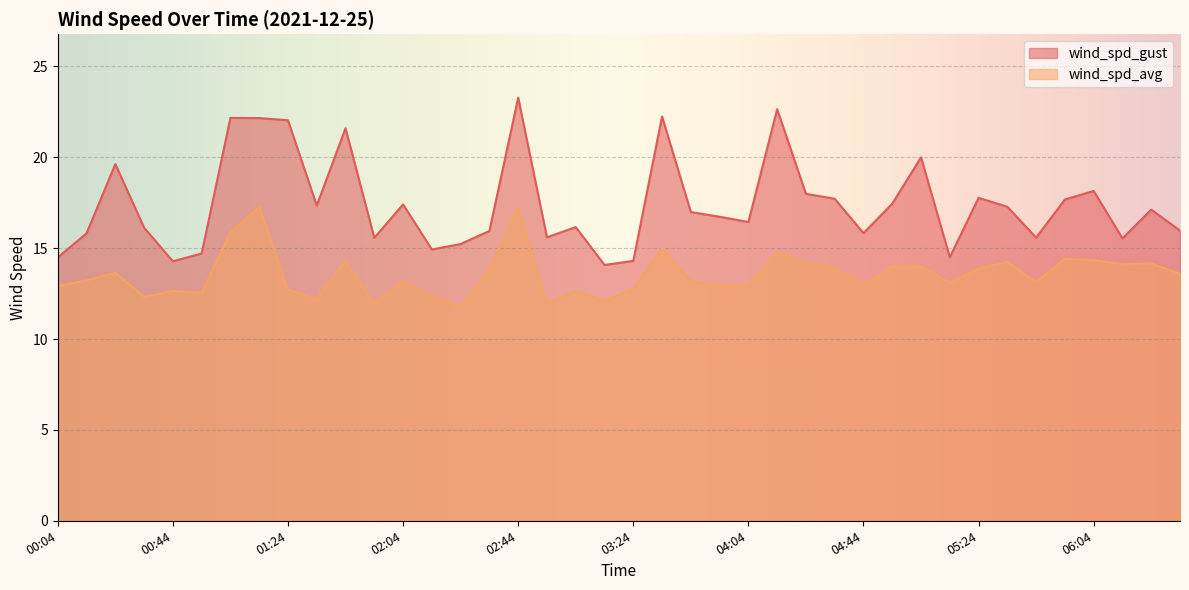

Is the value of wind_spd_avg at 05:04 greater than the value of wind_spd_gust at 06:04?

No